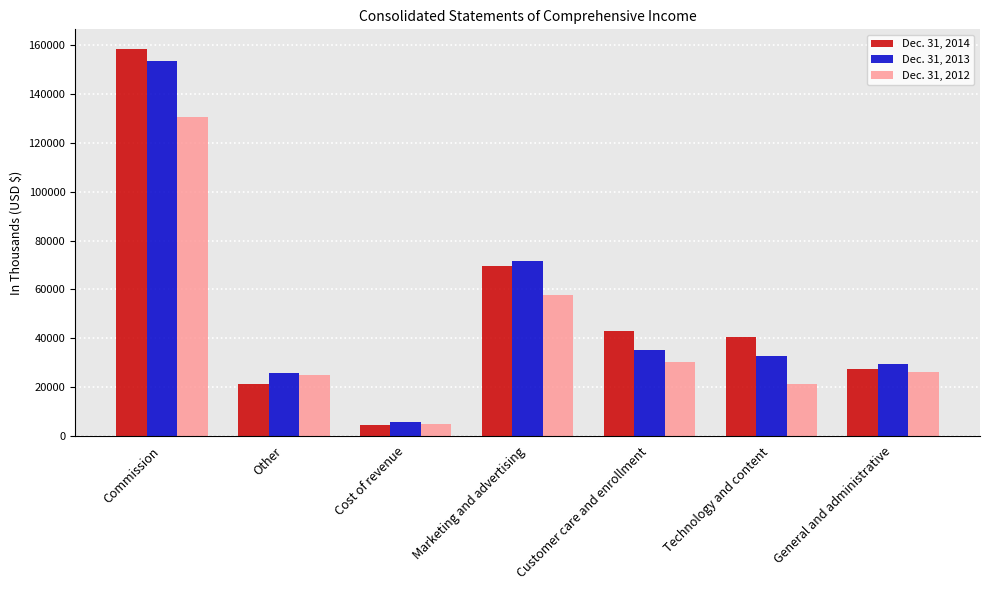

What is the difference between the second highest and second lowest values in the Dec. 31, 2012 series?

36383